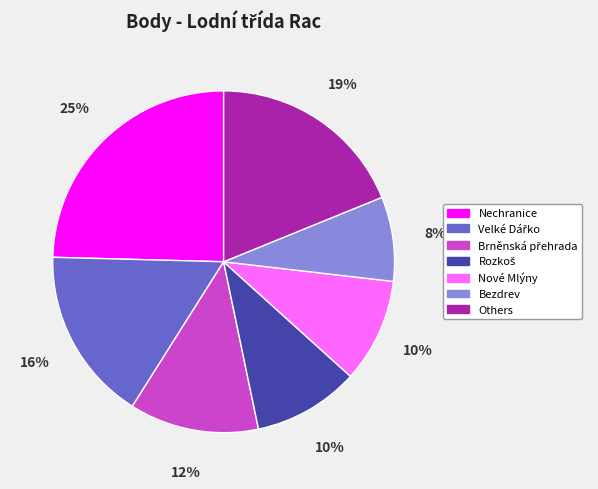

True or false: Bezdrev accounts for 8% of the total.

True